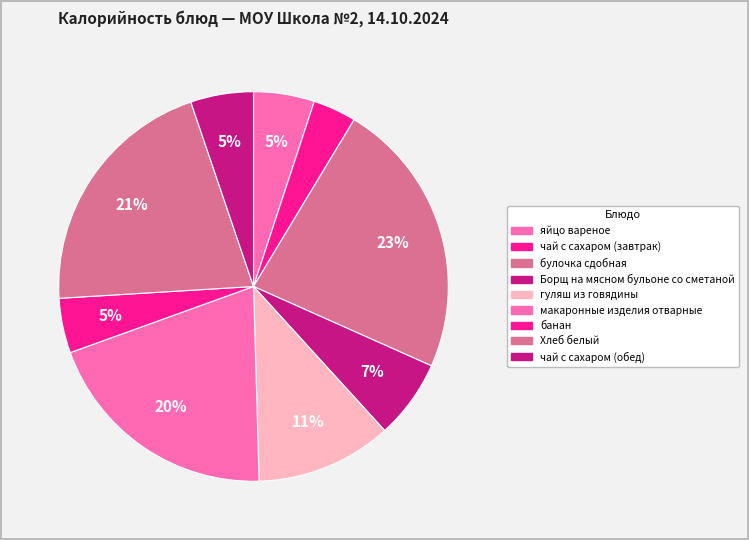

What is the change in value from чай с сахаром (завтрак) to макаронные изделия отварные?

+259.1